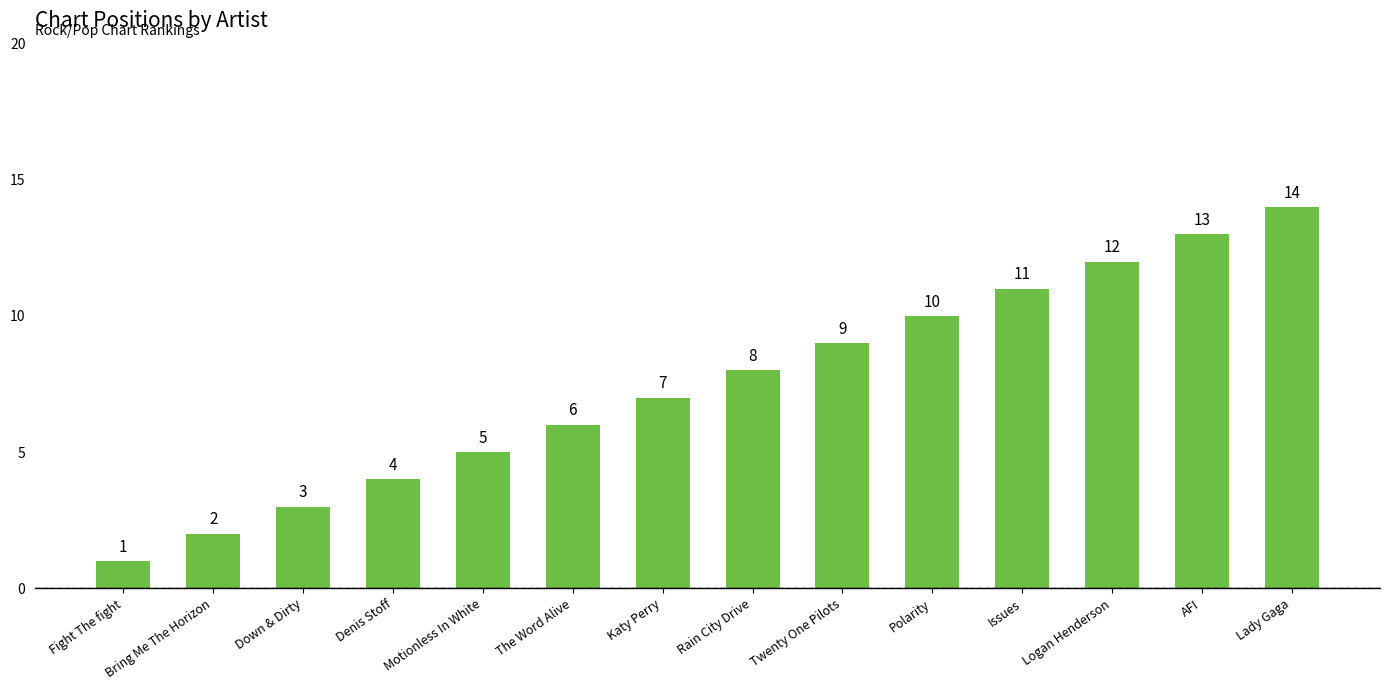

Reading right to left, what are all the values shown in this chart?

14	13	12	11	10	9	8	7	6	5	4	3	2	1